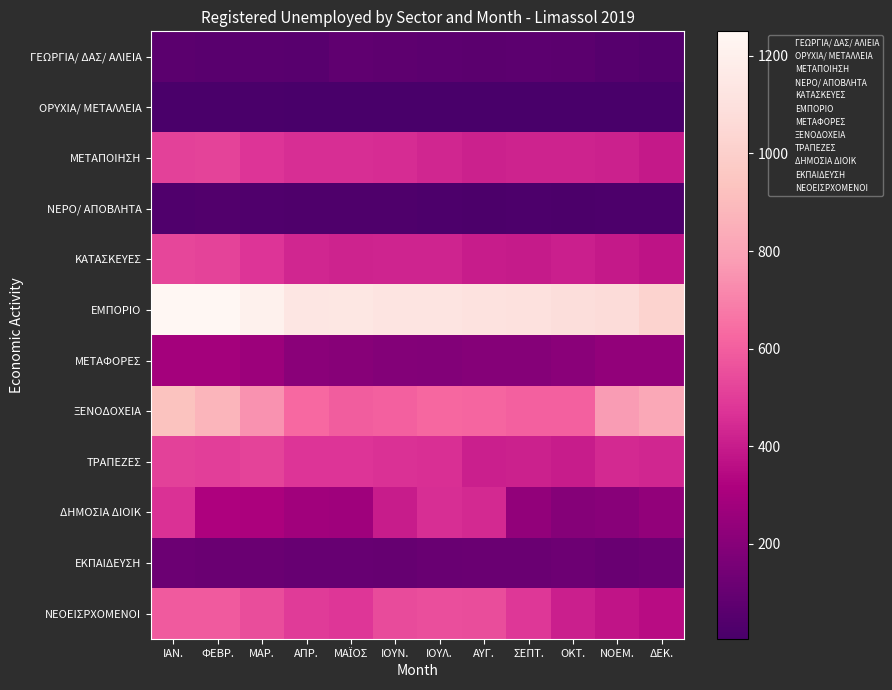

Reading left to right, list all the values displayed in this chart.

ΓΕΩΡΓΙΑ/ ΔΑΣ/ ΑΛΙΕΙΑ: ΙΑΝ.=65	ΦΕΒΡ.=62	ΜΑΡ.=61	ΑΠΡ.=55	ΜΑΪΟΣ=78	ΙΟΥΝ.=74	ΙΟΥΛ.=73	ΑΥΓ.=68	ΣΕΠΤ.=71	ΟΚΤ.=68	ΝΟΕΜ.=50	ΔΕΚ.=41
ΟΡΥΧΙΑ/ ΜΕΤΑΛΛΕΙΑ: ΙΑΝ.=13	ΦΕΒΡ.=13	ΜΑΡ.=11	ΑΠΡ.=9	ΜΑΪΟΣ=8	ΙΟΥΝ.=6	ΙΟΥΛ.=6	ΑΥΓ.=5	ΣΕΠΤ.=5	ΟΚΤ.=7	ΝΟΕΜ.=6	ΔΕΚ.=5
ΜΕΤΑΠΟΙΗΣΗ: ΙΑΝ.=515	ΦΕΒΡ.=518	ΜΑΡ.=475	ΑΠΡ.=453	ΜΑΪΟΣ=457	ΙΟΥΝ.=451	ΙΟΥΛ.=432	ΑΥΓ.=417	ΣΕΠΤ.=419	ΟΚΤ.=420	ΝΟΕΜ.=416	ΔΕΚ.=391
ΝΕΡΟ/ ΑΠΟΒΛΗΤΑ: ΙΑΝ.=33	ΦΕΒΡ.=38	ΜΑΡ.=31	ΑΠΡ.=26	ΜΑΪΟΣ=27	ΙΟΥΝ.=25	ΙΟΥΛ.=21	ΑΥΓ.=17	ΣΕΠΤ.=22	ΟΚΤ.=19	ΝΟΕΜ.=23	ΔΕΚ.=20
ΚΑΤΑΣΚΕΥΕΣ: ΙΑΝ.=528	ΦΕΒΡ.=516	ΜΑΡ.=472	ΑΠΡ.=432	ΜΑΪΟΣ=422	ΙΟΥΝ.=424	ΙΟΥΛ.=425	ΑΥΓ.=402	ΣΕΠΤ.=398	ΟΚΤ.=411	ΝΟΕΜ.=393	ΔΕΚ.=373
ΕΜΠΟΡΙΟ: ΙΑΝ.=1250	ΦΕΒΡ.=1249	ΜΑΡ.=1211	ΑΠΡ.=1138	ΜΑΪΟΣ=1140	ΙΟΥΝ.=1124	ΙΟΥΛ.=1123	ΑΥΓ.=1113	ΣΕΠΤ.=1100	ΟΚΤ.=1083	ΝΟΕΜ.=1071	ΔΕΚ.=1021
ΜΕΤΑΦΟΡΕΣ: ΙΑΝ.=291	ΦΕΒΡ.=288	ΜΑΡ.=265	ΑΠΡ.=210	ΜΑΪΟΣ=200	ΙΟΥΝ.=193	ΙΟΥΛ.=189	ΑΥΓ.=196	ΣΕΠΤ.=197	ΟΚΤ.=210	ΝΟΕΜ.=236	ΔΕΚ.=237
ΞΕΝΟΔΟΧΕΙΑ: ΙΑΝ.=932	ΦΕΒΡ.=875	ΜΑΡ.=746	ΑΠΡ.=628	ΜΑΪΟΣ=595	ΙΟΥΝ.=604	ΙΟΥΛ.=627	ΑΥΓ.=622	ΣΕΠΤ.=608	ΟΚΤ.=604	ΝΟΕΜ.=774	ΔΕΚ.=821
ΤΡΑΠΕΖΕΣ: ΙΑΝ.=514	ΦΕΒΡ.=502	ΜΑΡ.=518	ΑΠΡ.=474	ΜΑΪΟΣ=475	ΙΟΥΝ.=467	ΙΟΥΛ.=458	ΑΥΓ.=413	ΣΕΠΤ.=418	ΟΚΤ.=401	ΝΟΕΜ.=440	ΔΕΚ.=431
ΔΗΜΟΣΙΑ ΔΙΟΙΚ: ΙΑΝ.=467	ΦΕΒΡ.=321	ΜΑΡ.=316	ΑΠΡ.=280	ΜΑΪΟΣ=275	ΙΟΥΝ.=399	ΙΟΥΛ.=454	ΑΥΓ.=438	ΣΕΠΤ.=237	ΟΚΤ.=198	ΝΟΕΜ.=208	ΔΕΚ.=237
ΕΚΠΑΙΔΕΥΣΗ: ΙΑΝ.=117	ΦΕΒΡ.=112	ΜΑΡ.=113	ΑΠΡ.=103	ΜΑΪΟΣ=107	ΙΟΥΝ.=101	ΙΟΥΛ.=109	ΑΥΓ.=115	ΣΕΠΤ.=114	ΟΚΤ.=122	ΝΟΕΜ.=111	ΔΕΚ.=120
ΝΕΟΕΙΣΡΧΟΜΕΝΟΙ: ΙΑΝ.=585	ΦΕΒΡ.=584	ΜΑΡ.=547	ΑΠΡ.=496	ΜΑΪΟΣ=479	ΙΟΥΝ.=542	ΙΟΥΛ.=553	ΑΥΓ.=545	ΣΕΠΤ.=485	ΟΚΤ.=412	ΝΟΕΜ.=379	ΔΕΚ.=353